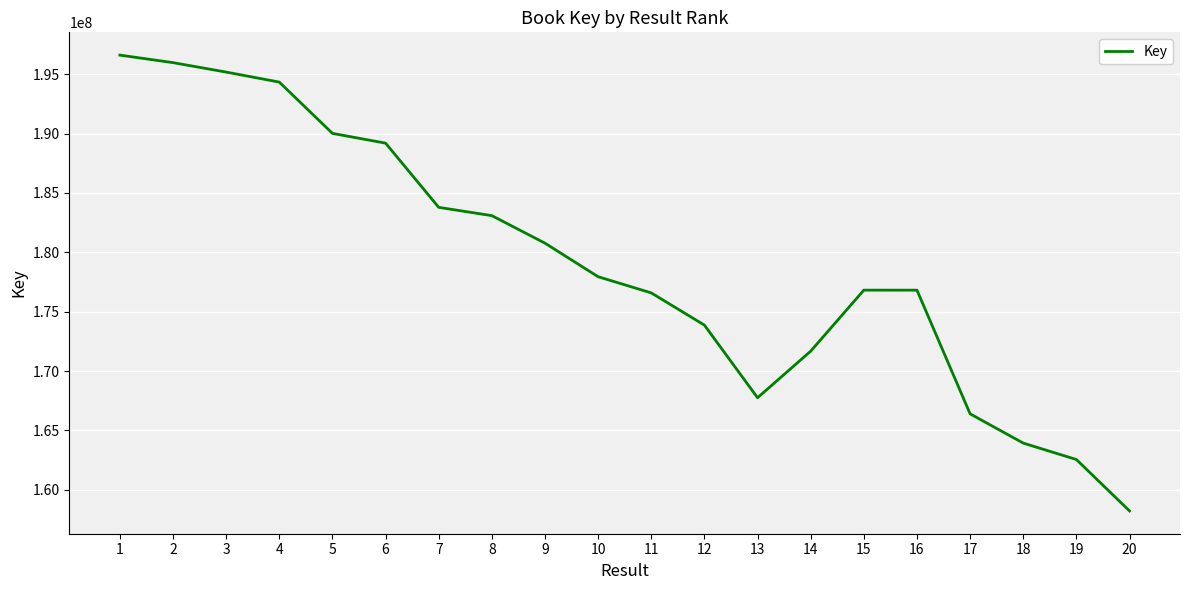

Which category has the lowest value across all series?

20